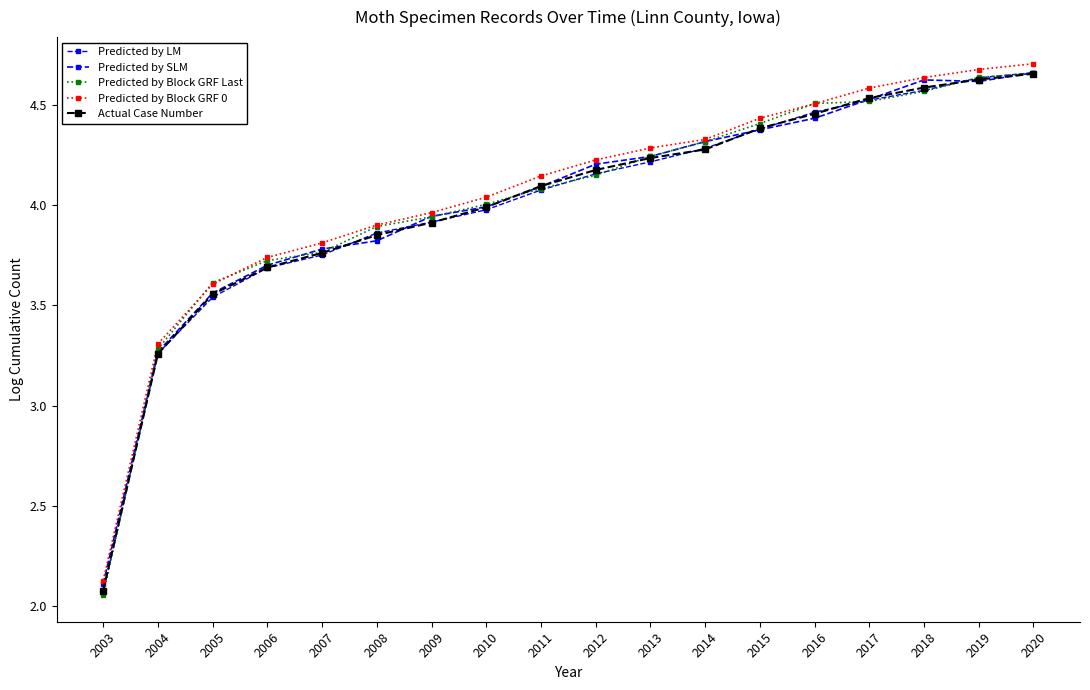

Which series has the largest range (max minus min)?

Predicted by Block GRF Last